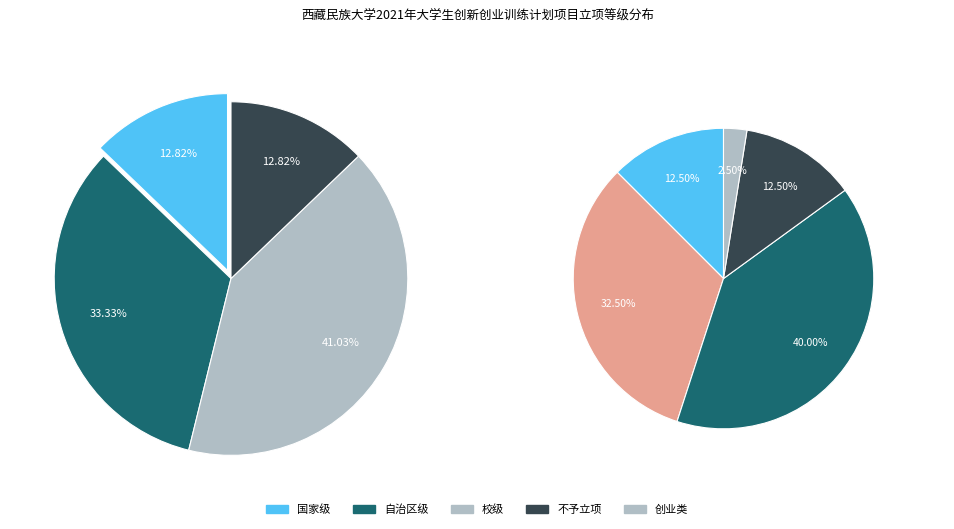

What is the largest slice in the pie chart?

校级